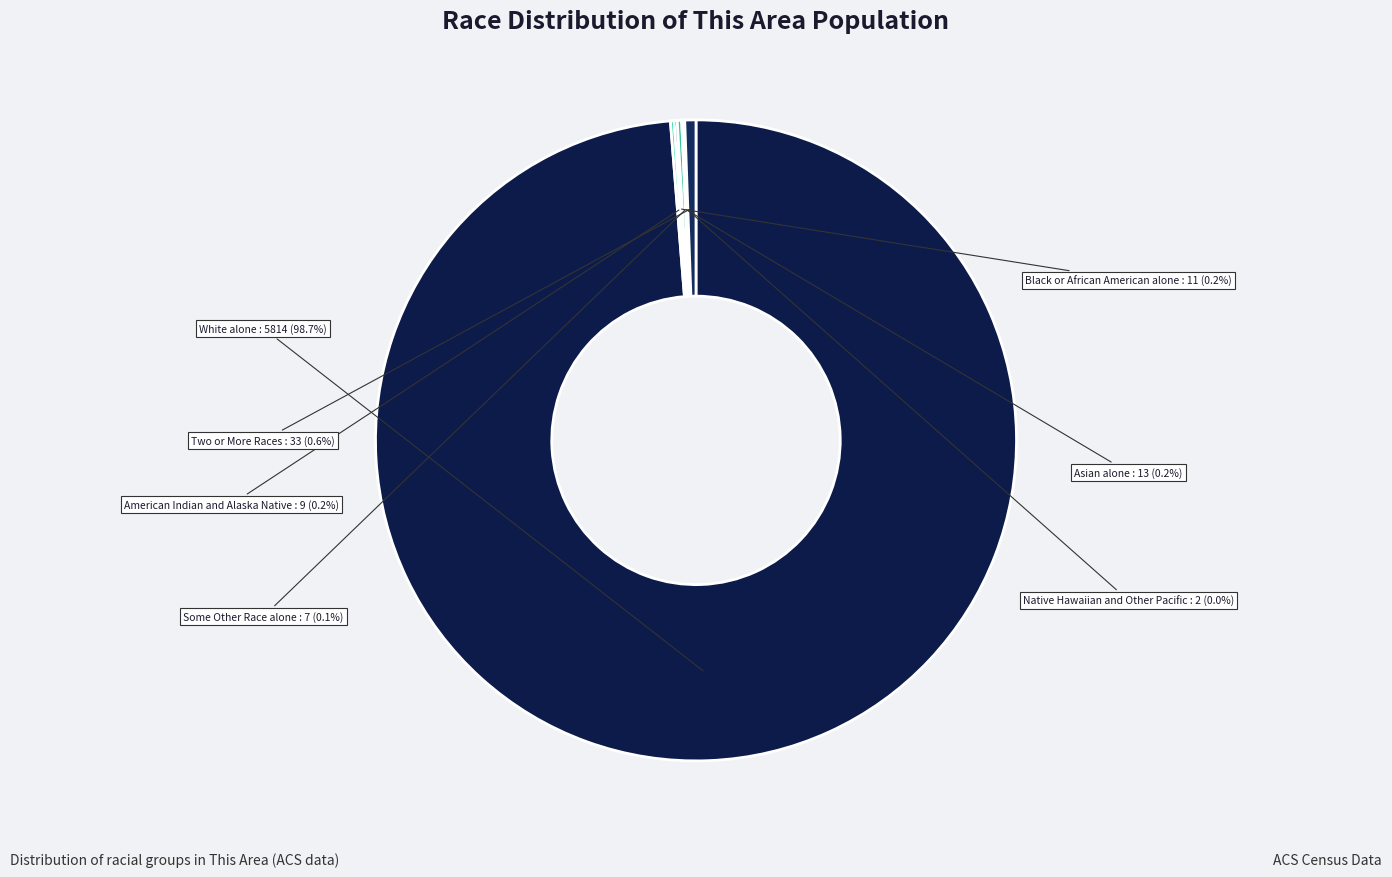

What is the majority slice?

White alone